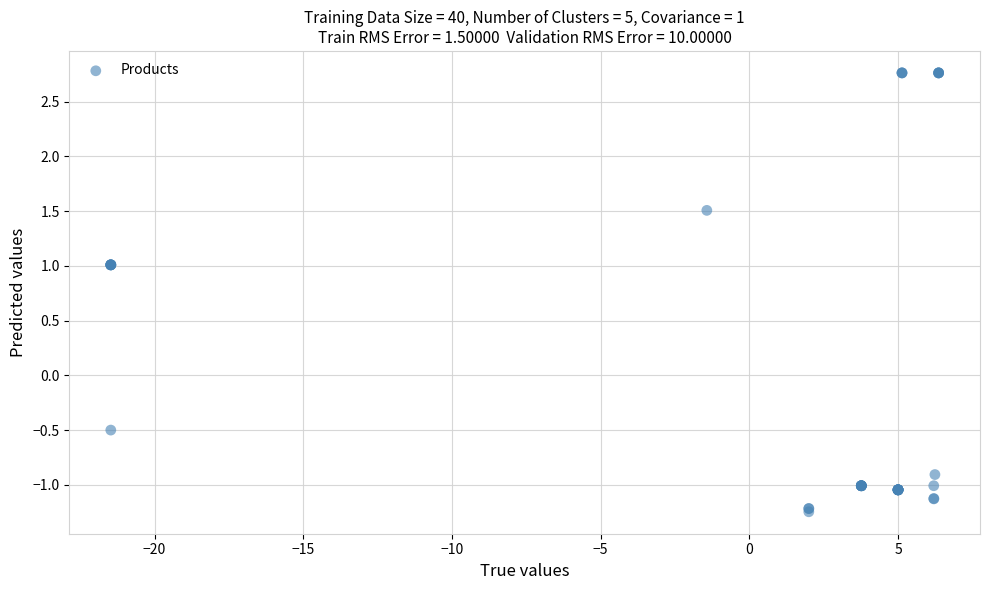

What Y value in the scatter plot is closest to 0?

-0.5